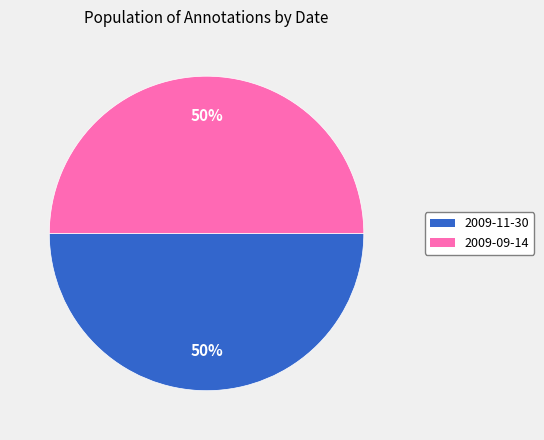

To the nearest percent, what percentage of the pie is 2009-09-14?

50%